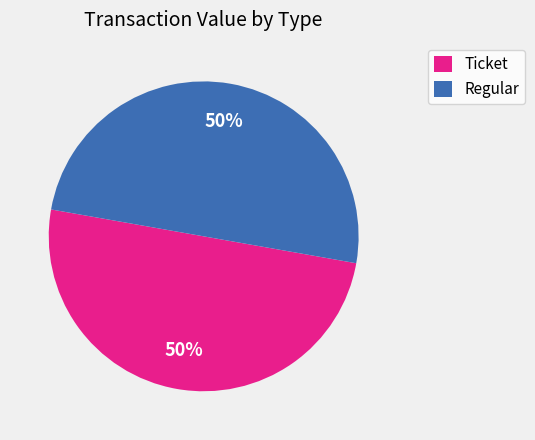

Is the sum of Ticket and Regular greater than half?

Yes